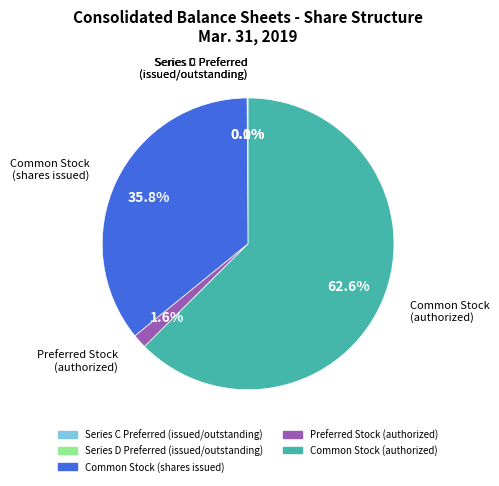

What is the ratio of the value at Common Stock (shares issued) to the value at Common Stock (authorized)?

0.6